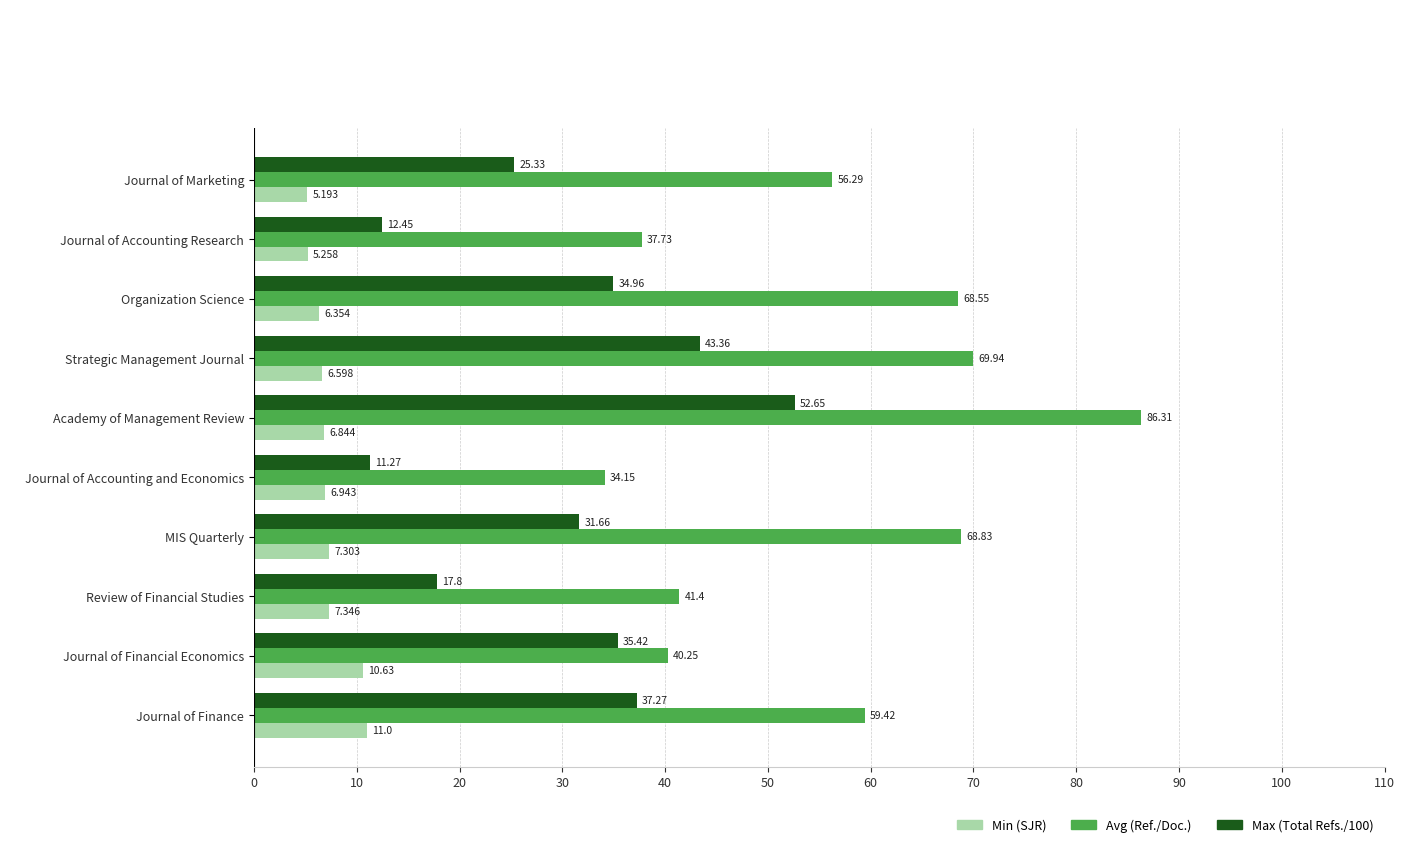

At which category is the sum across all series the highest?

Academy of Management Review